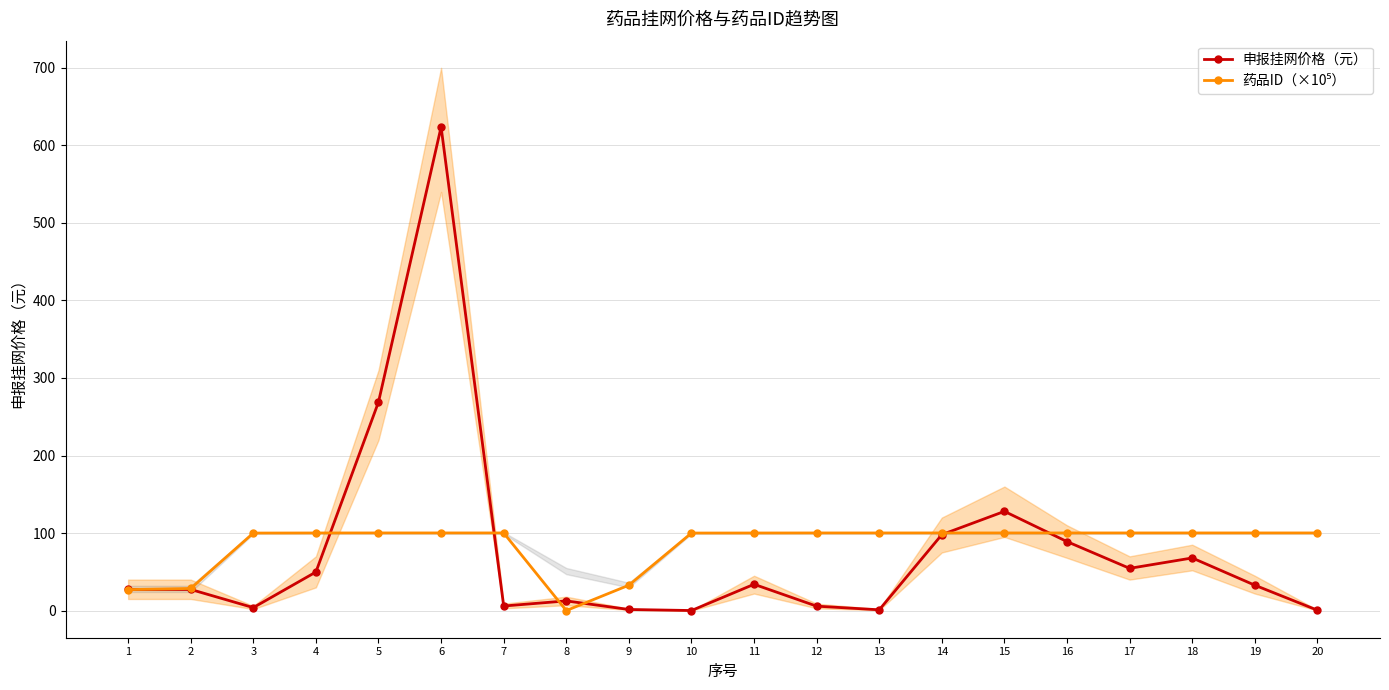

Between 15 and 18, which series saw the biggest shift?

申报挂网价格（元）